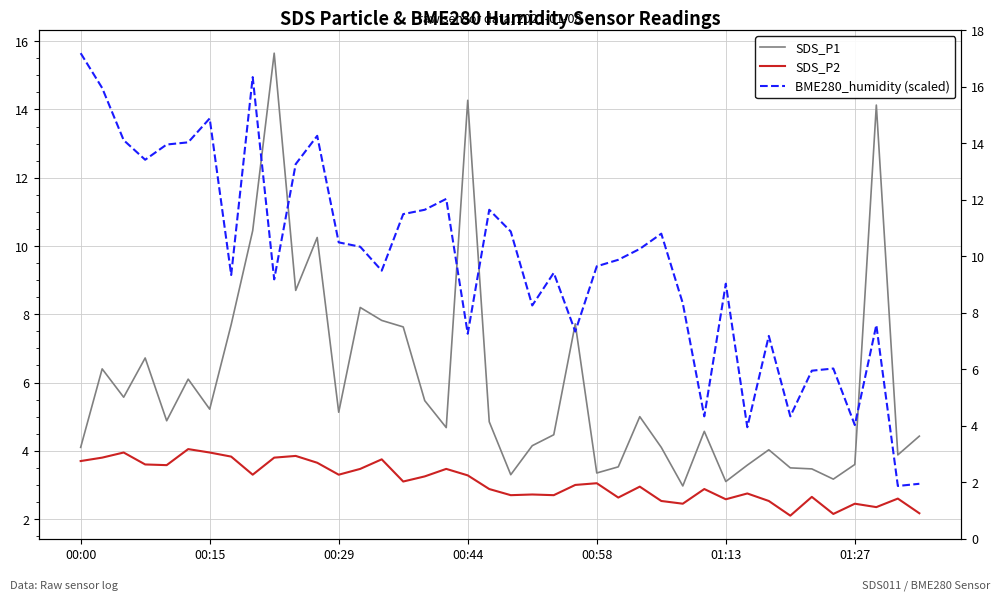

In SDS_P2, how many points are higher than both neighbors (excluding endpoints)?

13